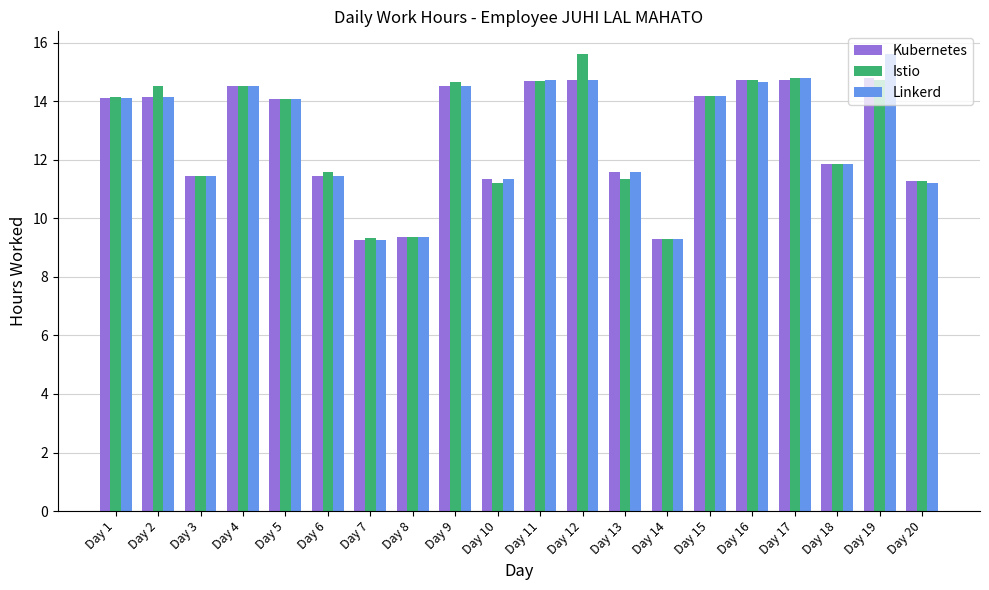

How many distinct data groups are displayed?

3